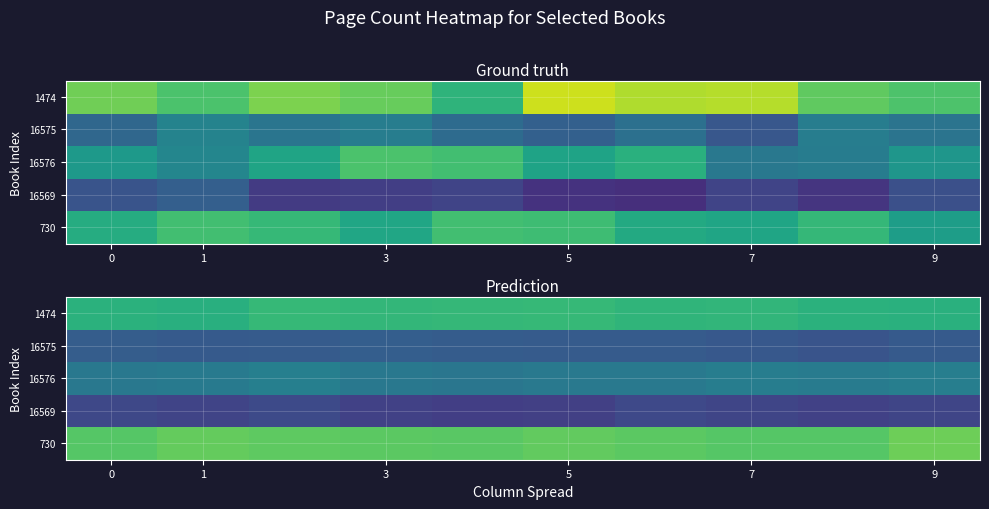

The value of 1474 at 9 is 145.5. True or false?

False